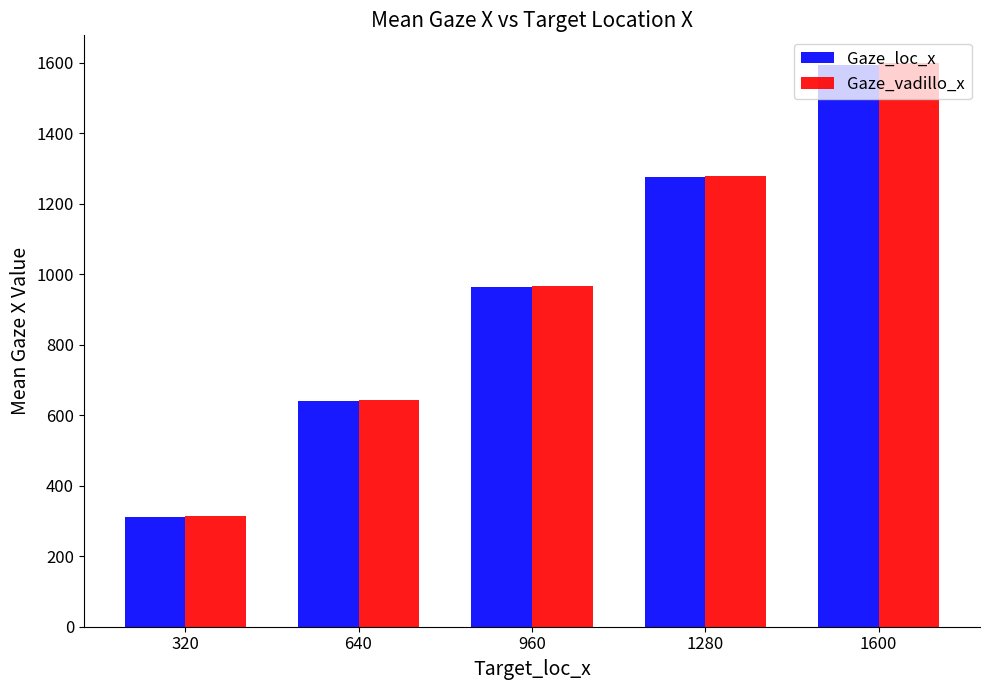

The Gaze_loc_x series shows 231.5 at 960. True or false?

False